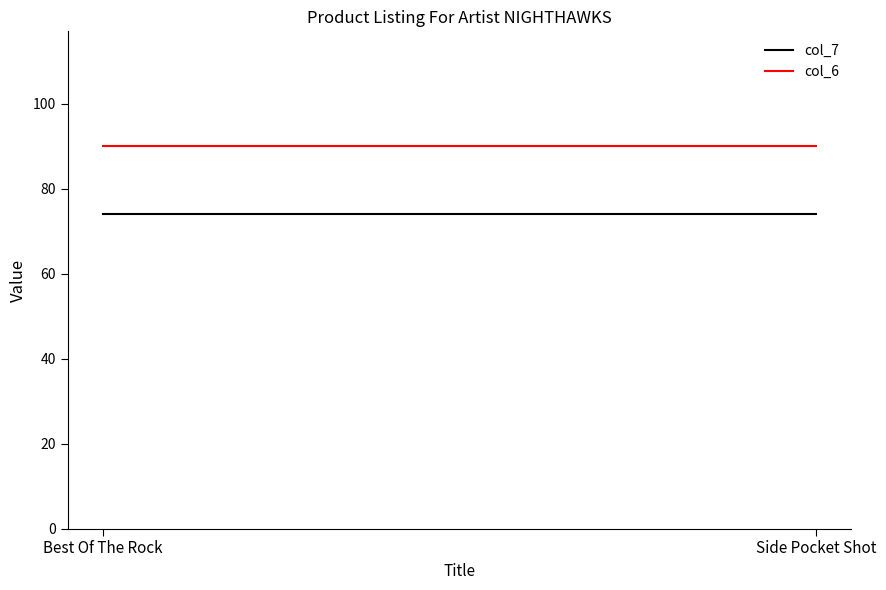

Reading left to right, what are all the values shown in this chart?

col_7: 74	74
col_6: 90	90